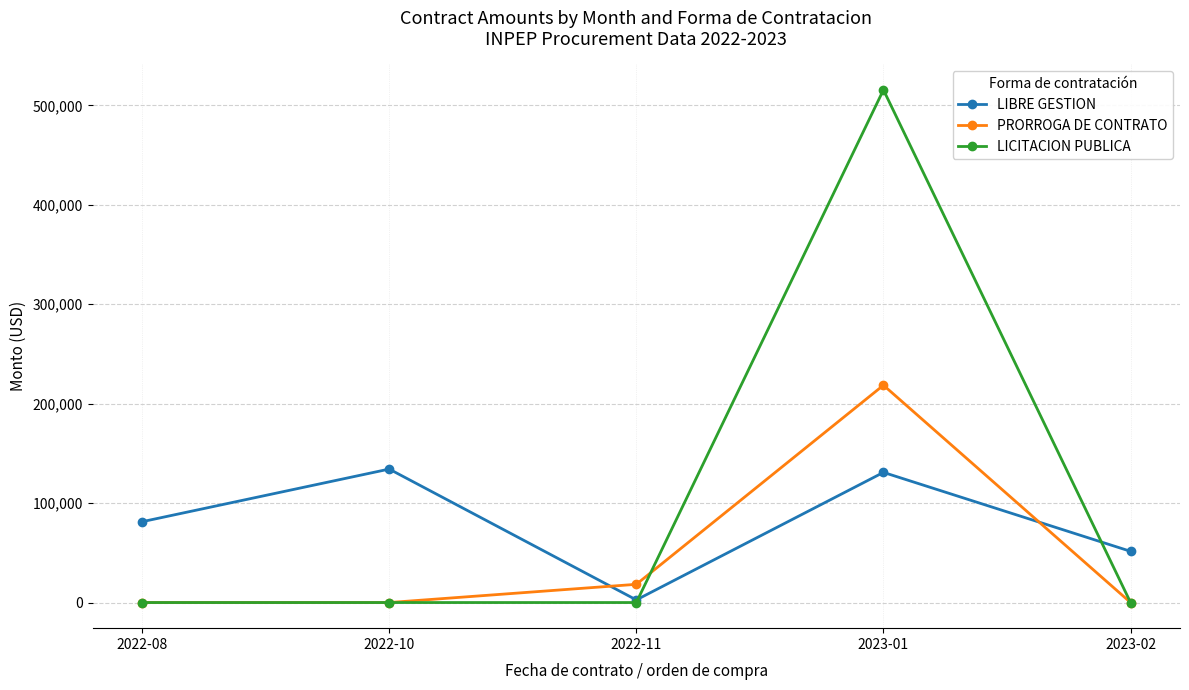

What are all the series names shown in the legend?

LIBRE GESTION, PRORROGA DE CONTRATO, LICITACION PUBLICA